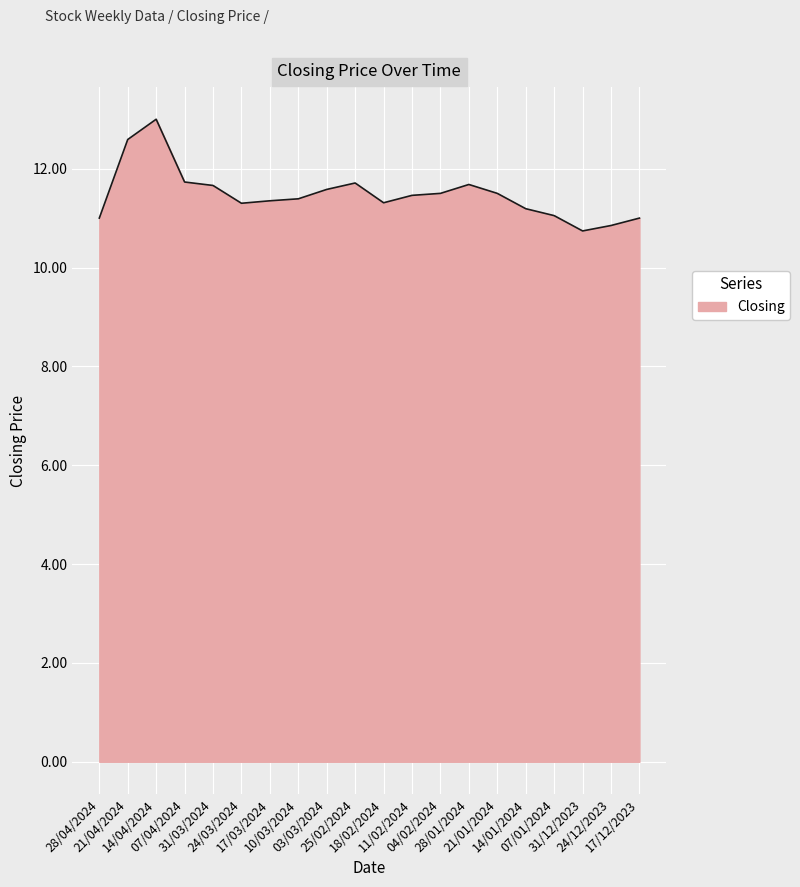

What is the maximum value shown in the chart?

13.0